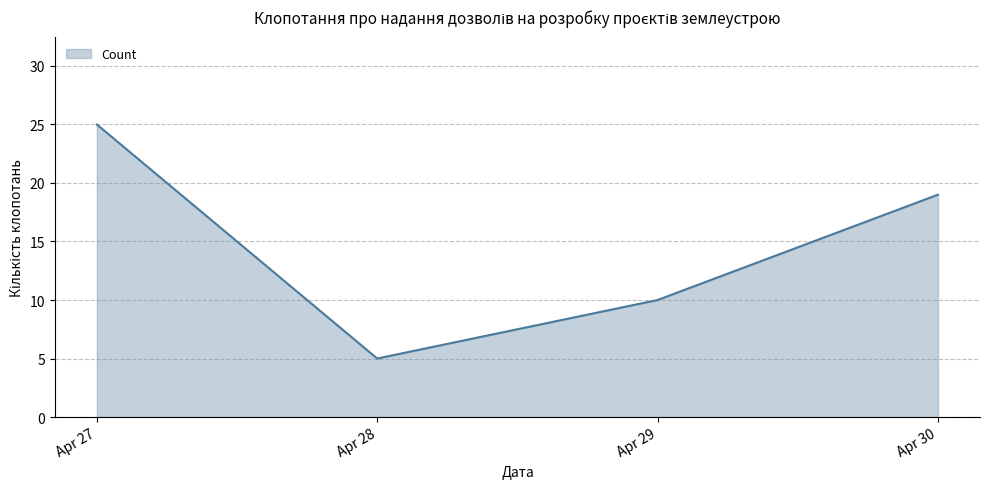

Where is the data nearest to the value 15?

Apr 30